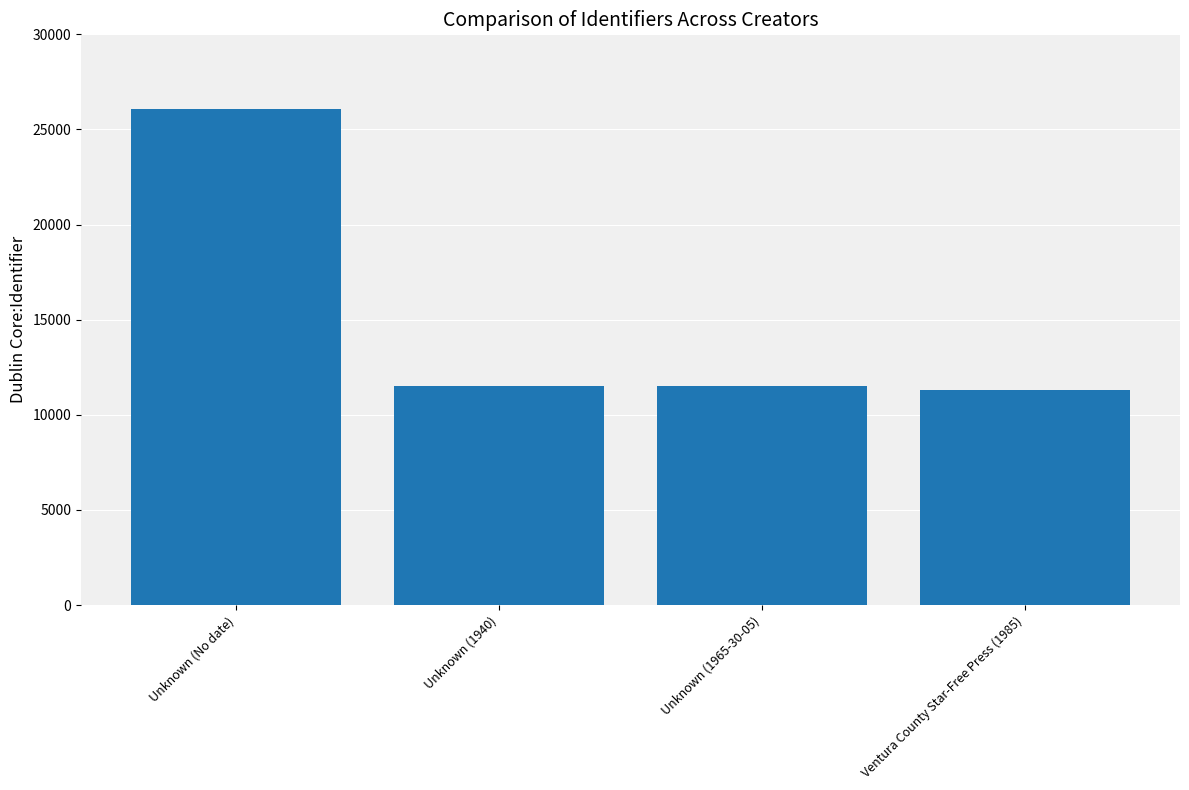

Count the number of categories in the chart.

4